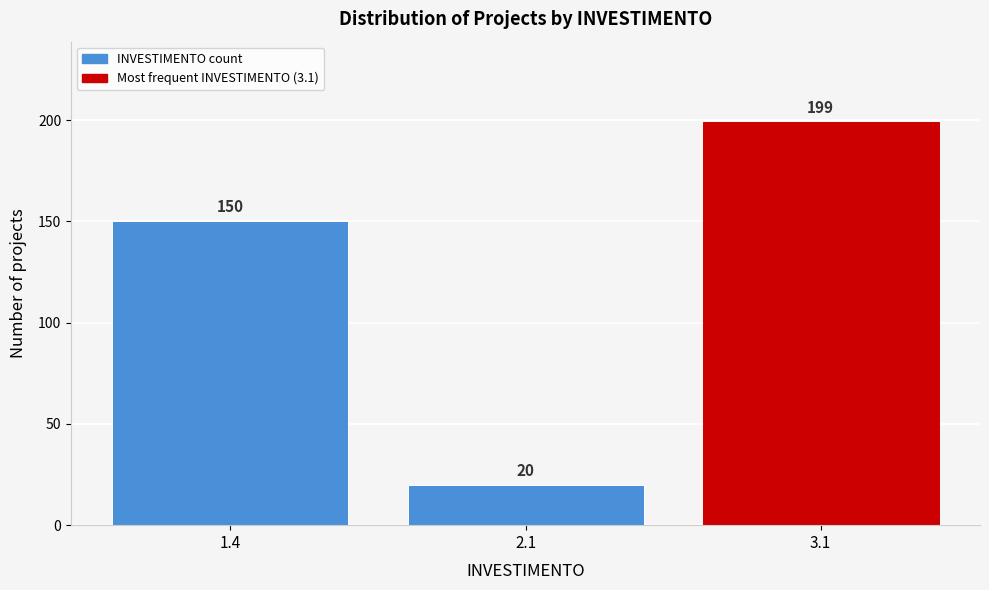

Reading left to right, transcribe all the data shown in this chart.

150	20	199